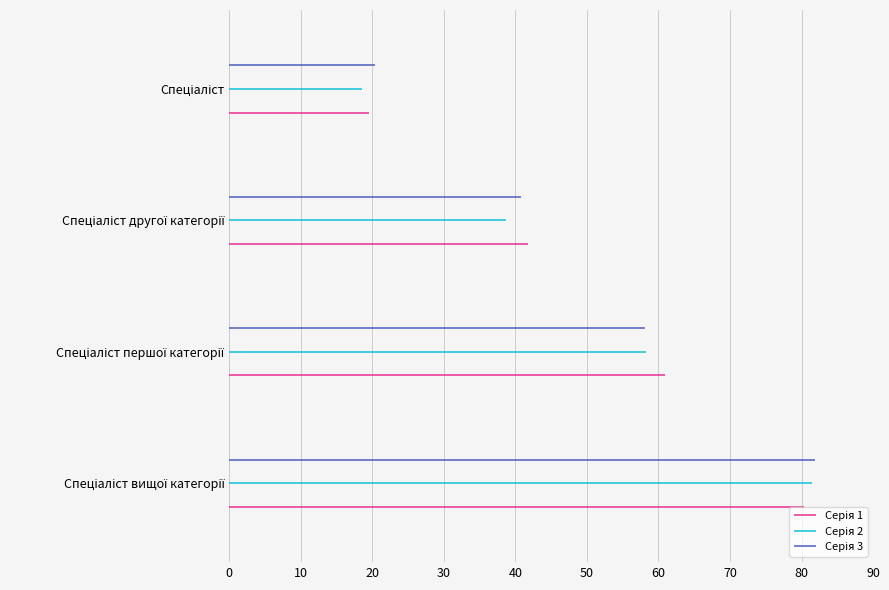

List the labels in order of value, largest first.

Спеціаліст вищої категорії, Спеціаліст першої категорії, Спеціаліст другої категорії, Спеціаліст